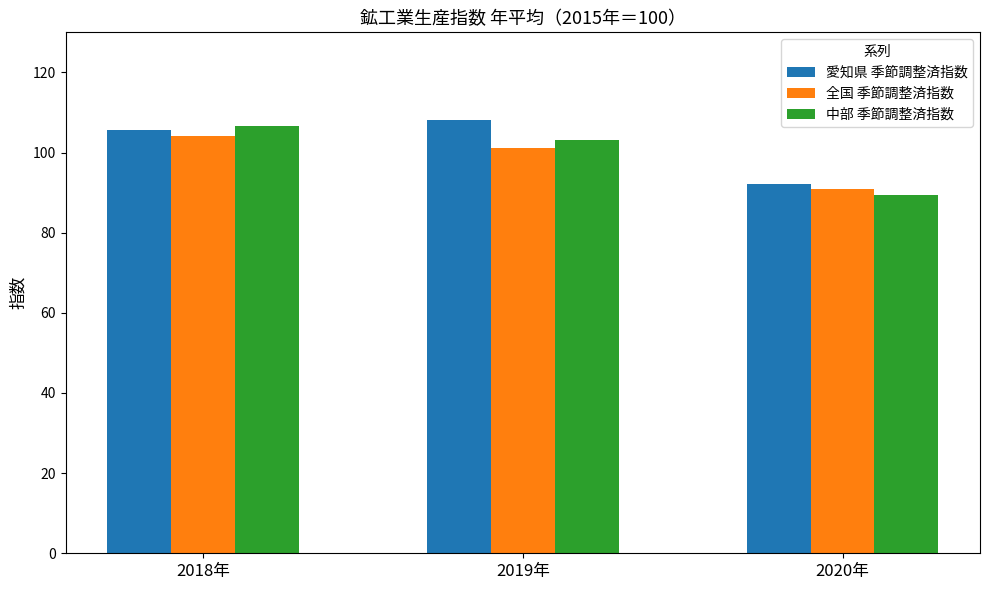

What is the spread (max minus min) of values at 2018年?

2.4